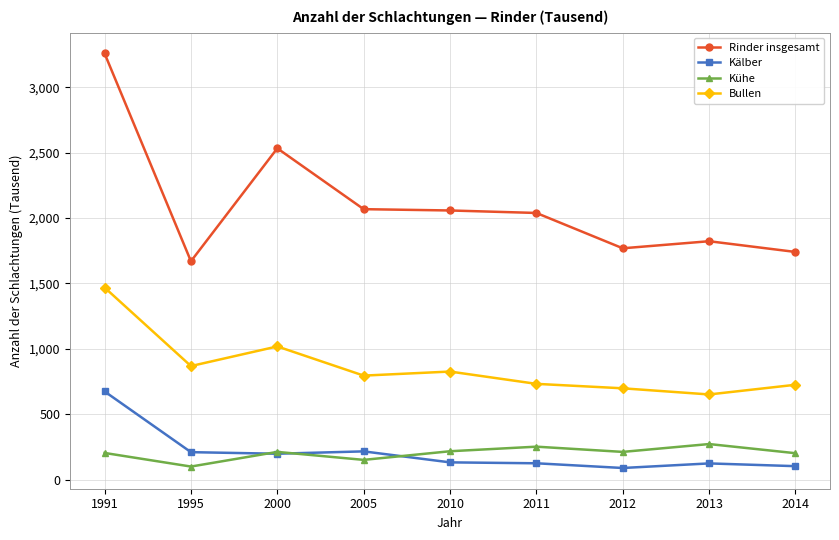

At how many categories does at least one series exceed 1308?

9